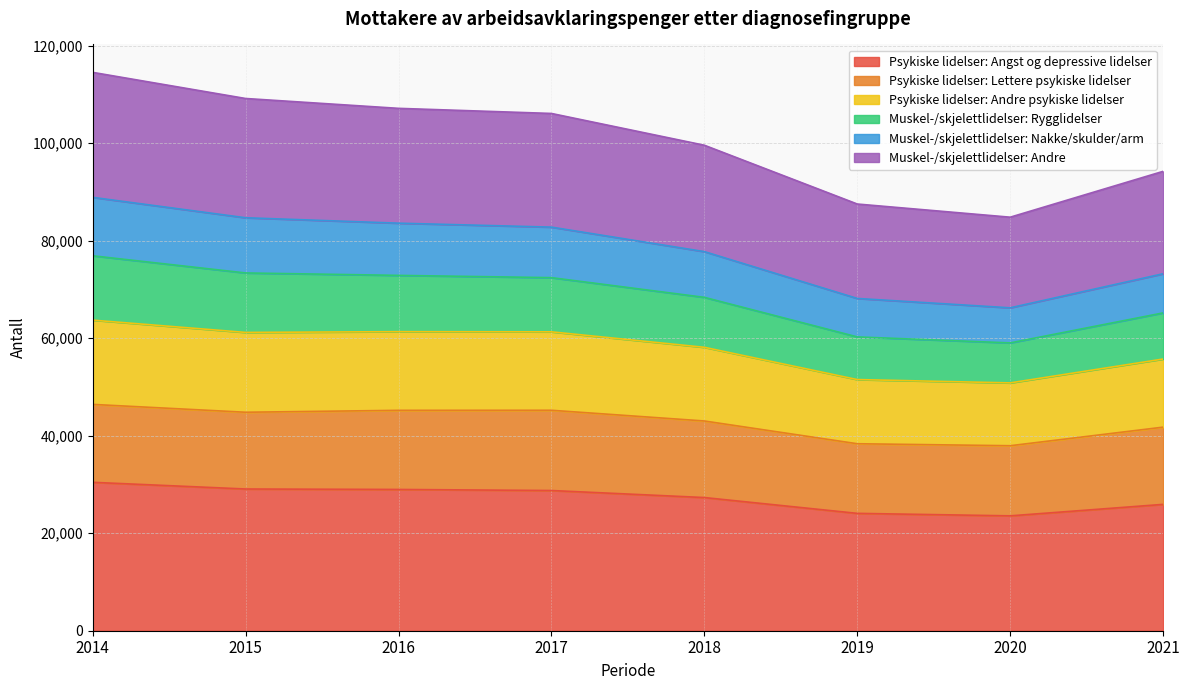

What is the total value across all series at 2014?

114505